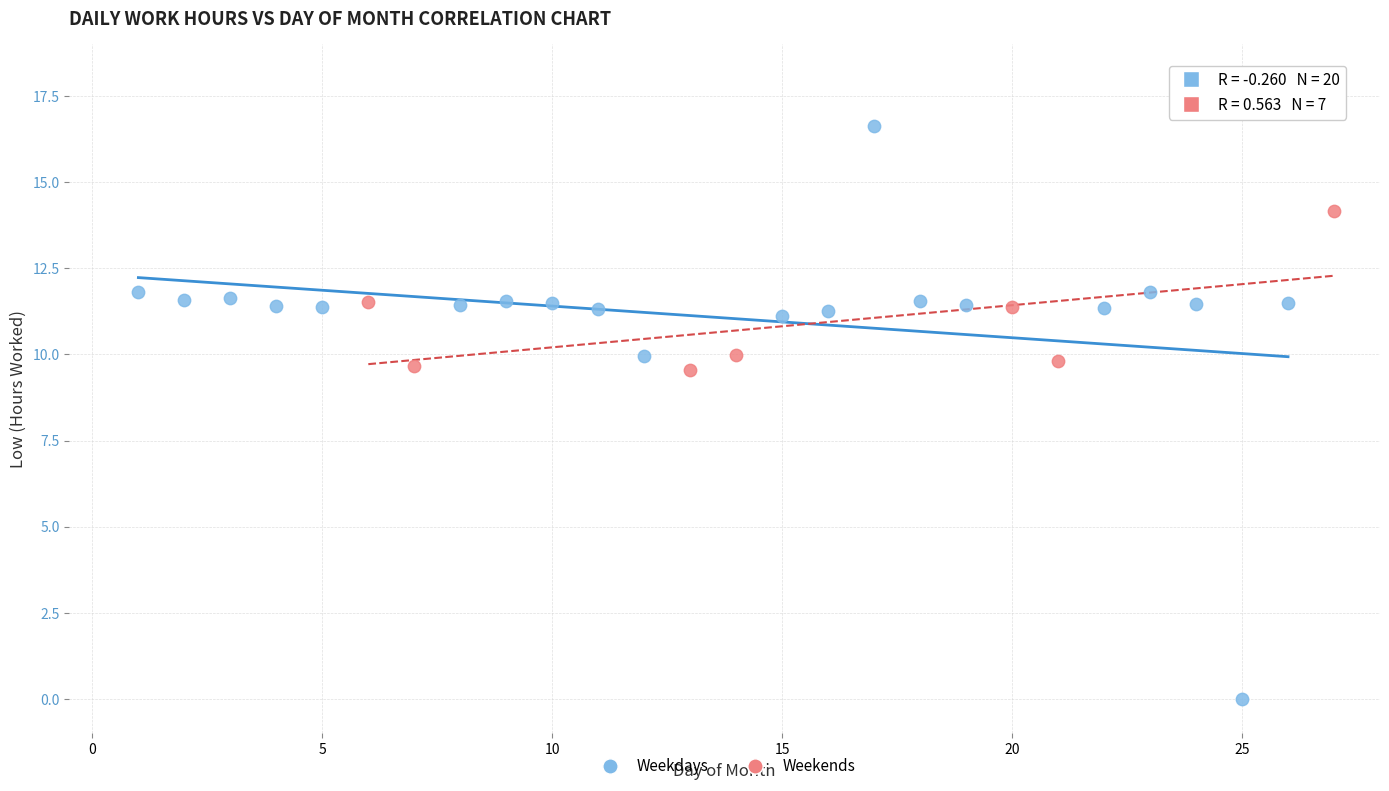

Which series contains the highest Y value?

Weekdays